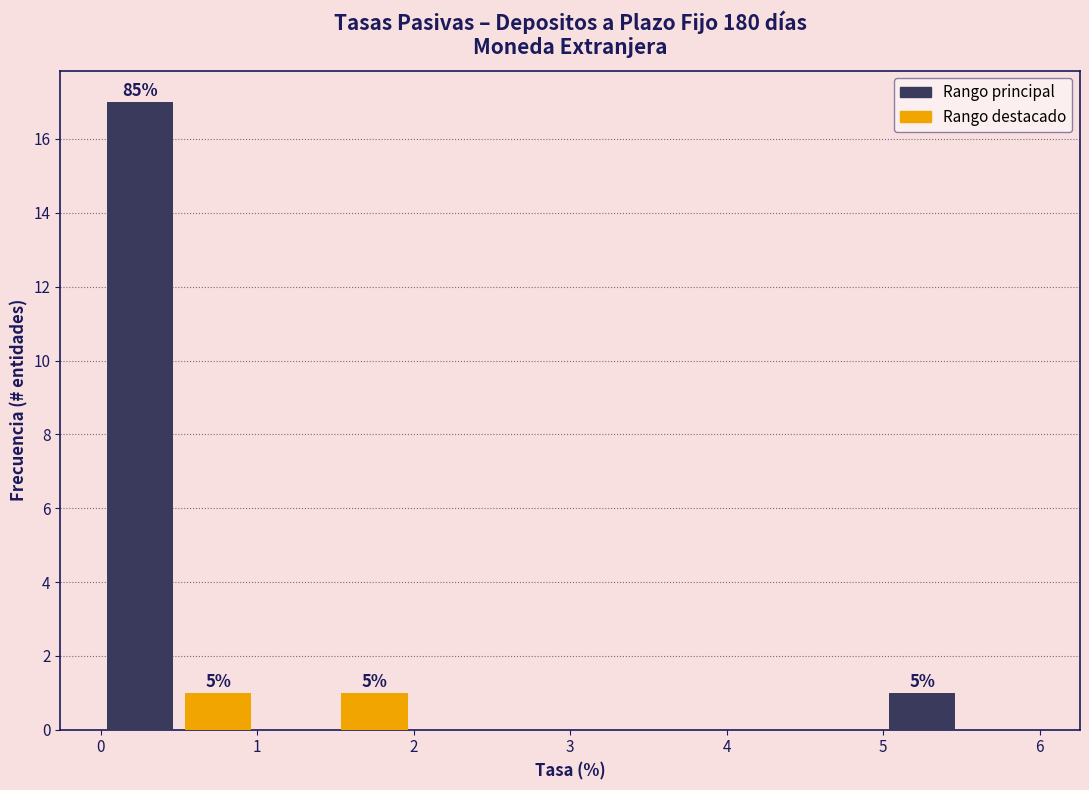

Which range on the x-axis has the tallest bar?

0.0 to 0.5